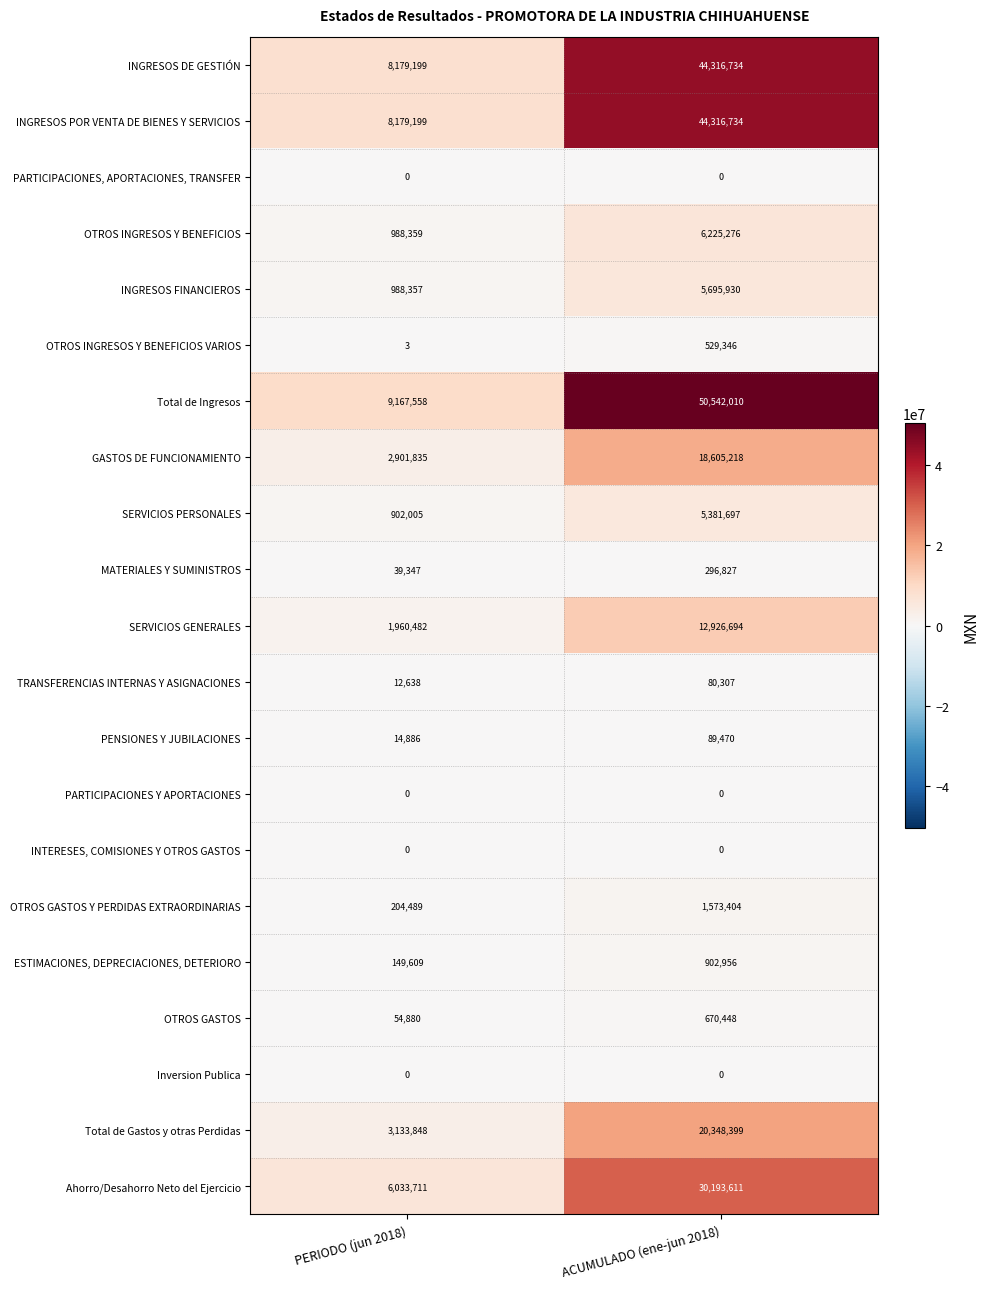

List the labels in order of Total de Gastos y otras Perdidas value, largest first.

ACUMULADO (ene-jun 2018), PERIODO (jun 2018)